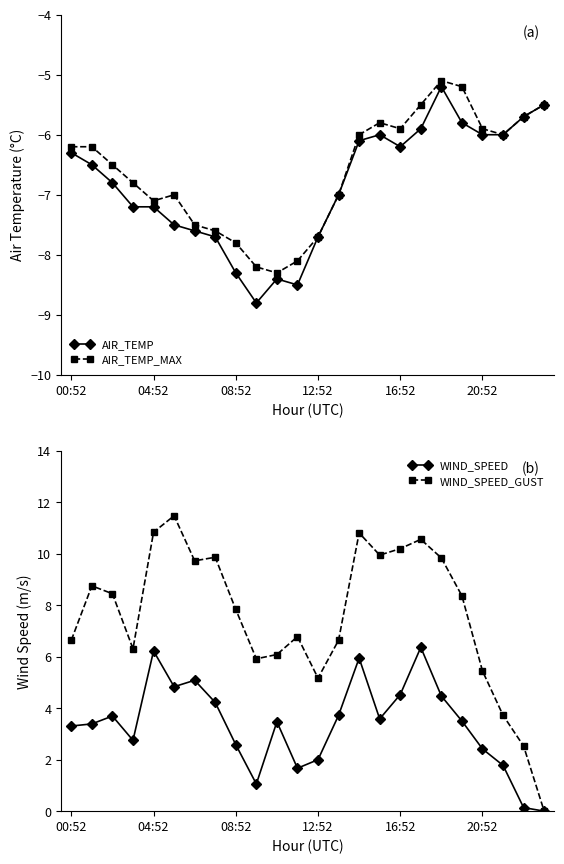

Is it true that WIND_SPEED_GUST equals 10.4 at 9?

False